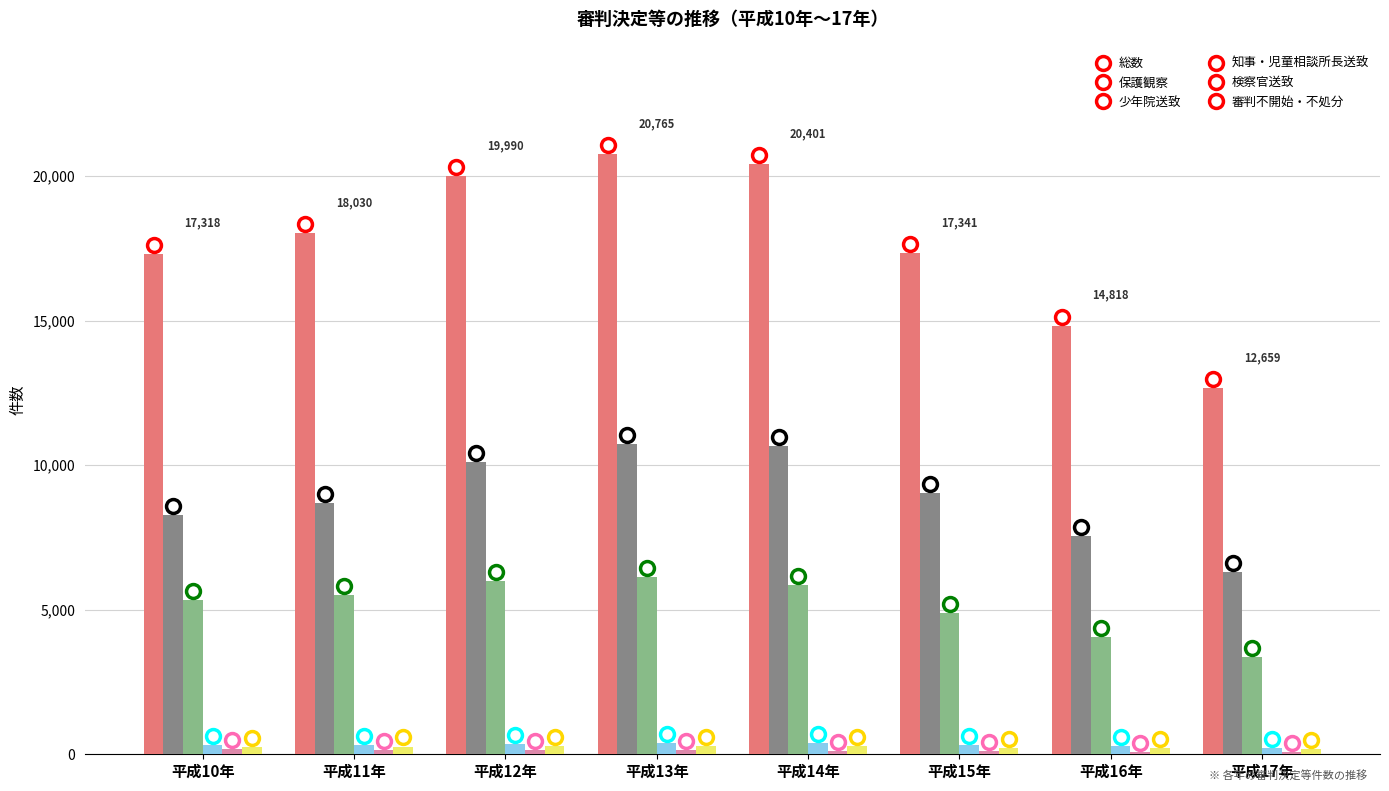

What is the maximum value for 保護観察?

10738